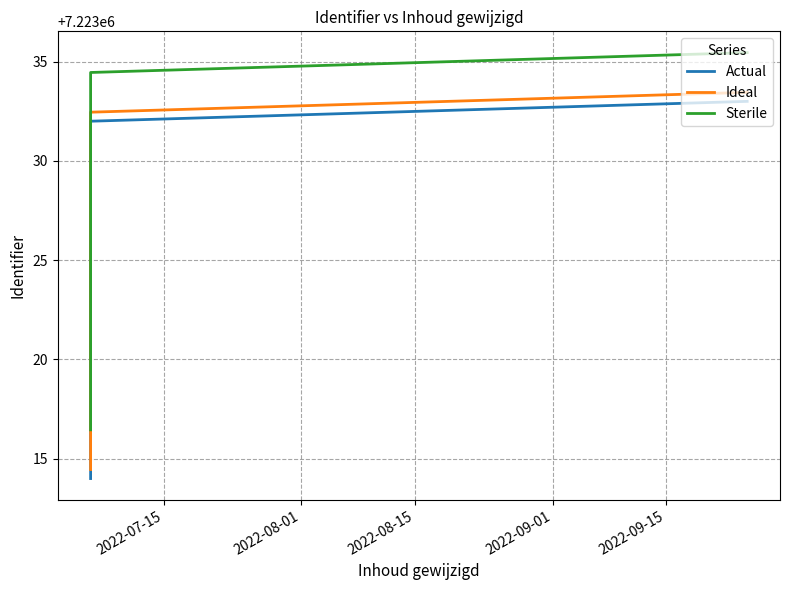

List the series in order of their overall mean, highest first.

Sterile, Ideal, Actual